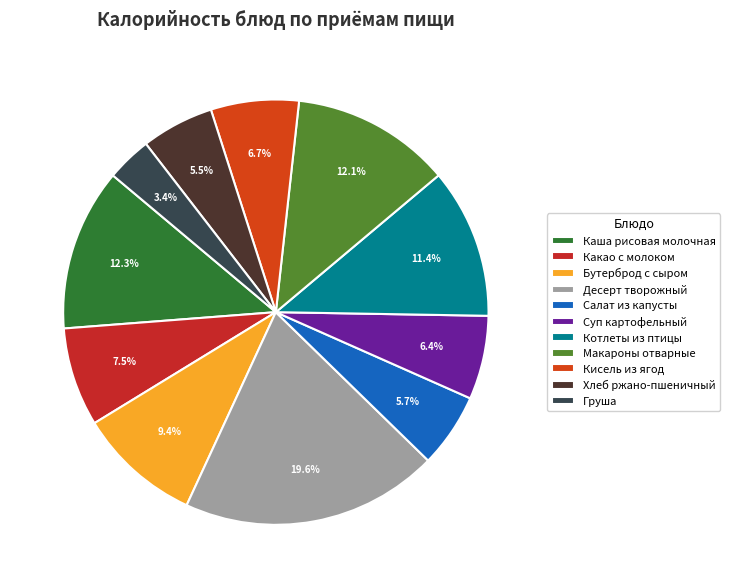

Rank the categories by value from lowest to highest.

Груша, Хлеб ржано-пшеничный, Салат из капусты, Суп картофельный, Кисель из ягод, Какао с молоком, Бутерброд с сыром, Котлеты из птицы, Макароны отварные, Каша рисовая молочная, Десерт творожный